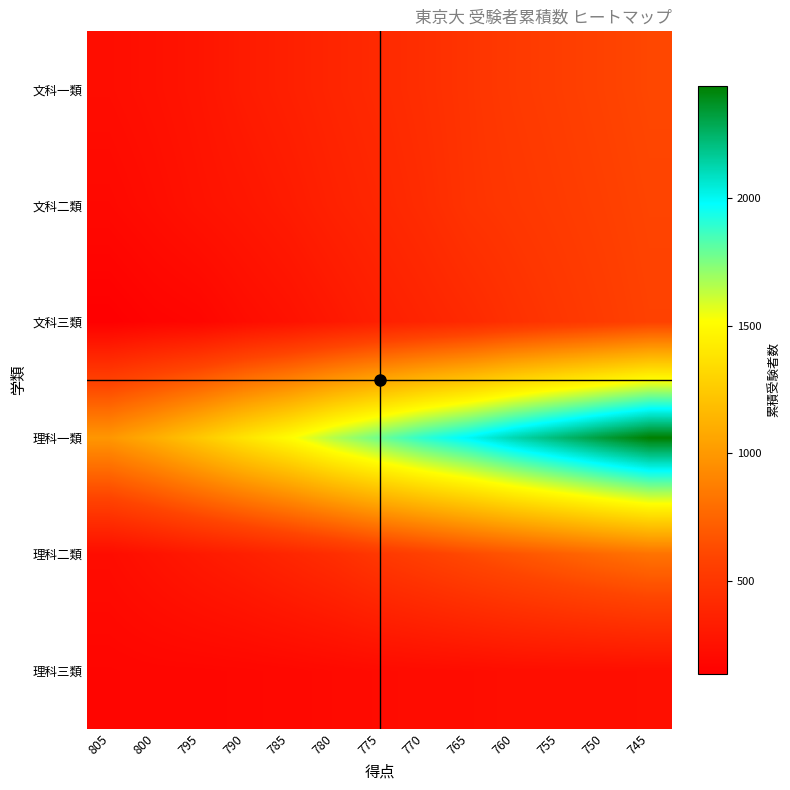

Between 790 and 755, which is larger?

755